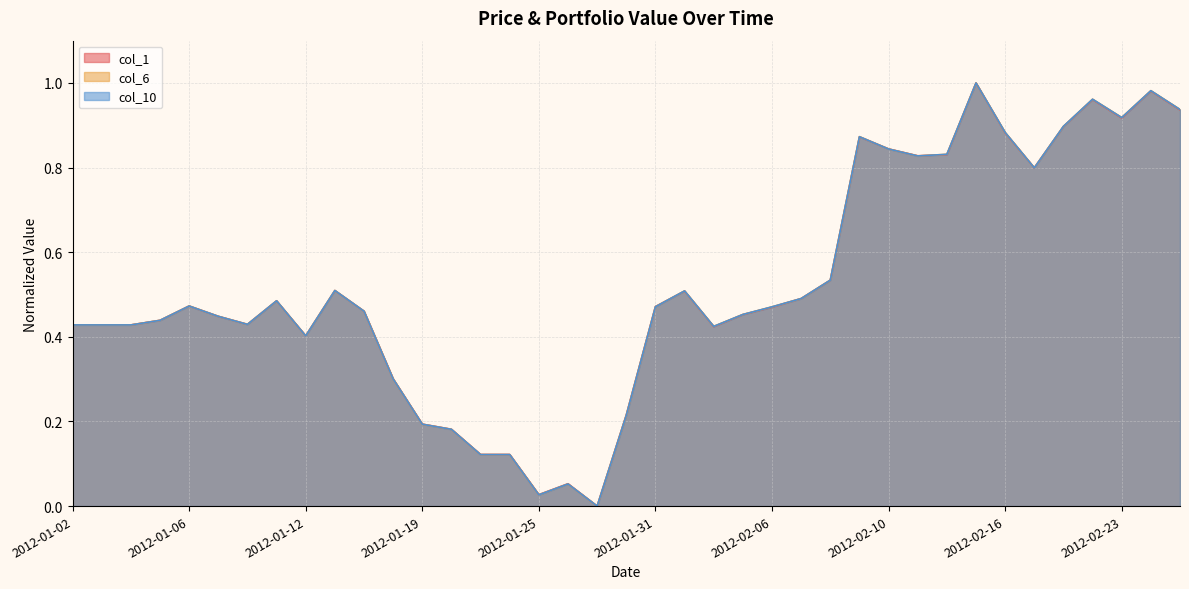

At which category does the chart reach its minimum across all series?

2012-01-27